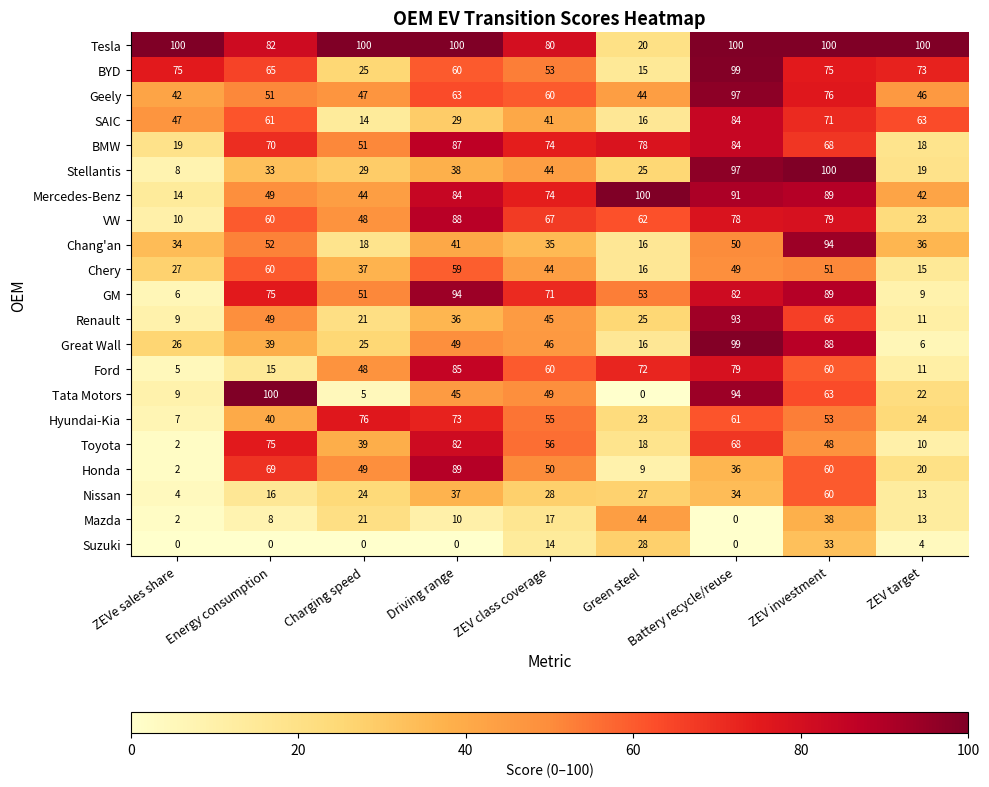

Which series has the largest total across all categories?

Tesla